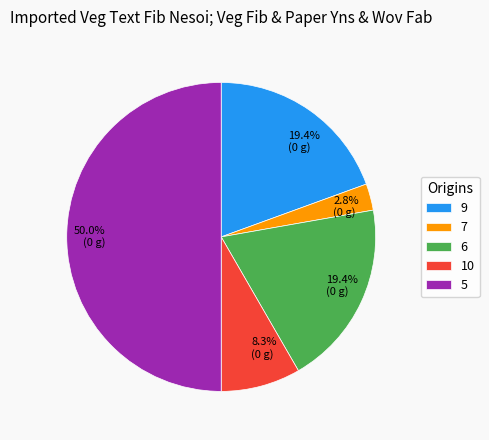

How much of the chart is everything except 6?

80.6%